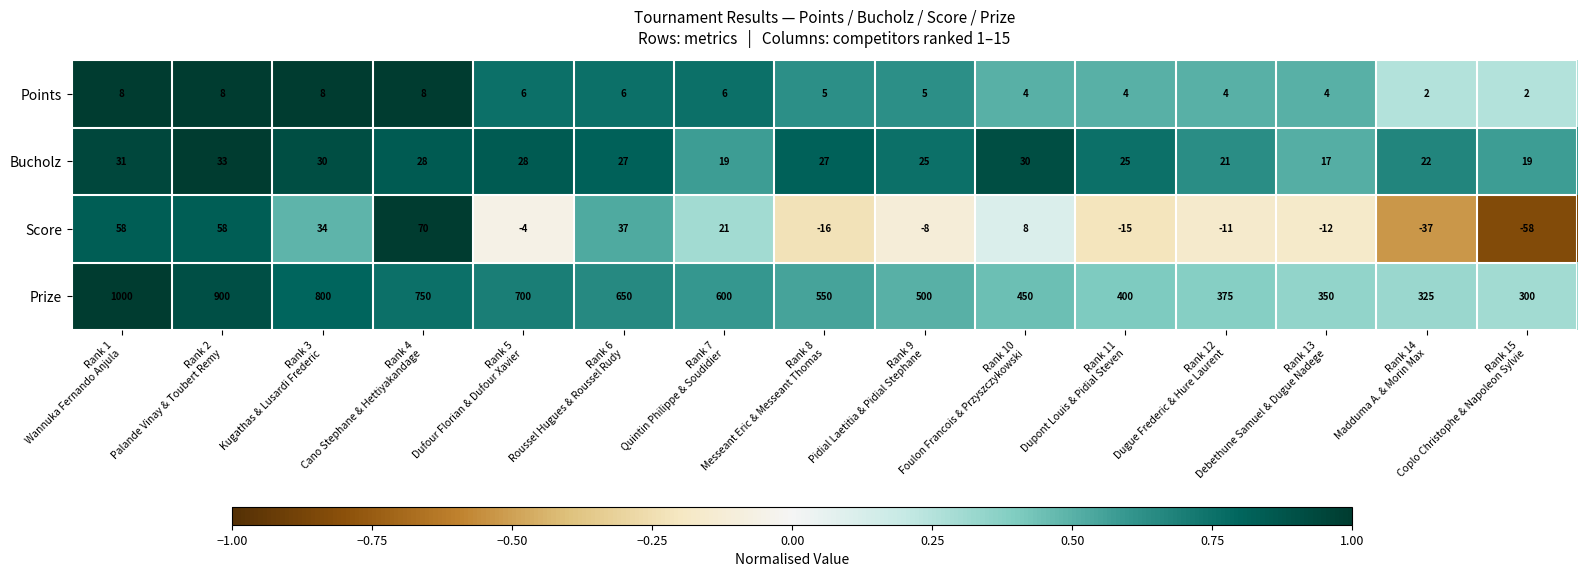

List the series in order of their peak value, lowest first.

Points, Bucholz, Score, Prize